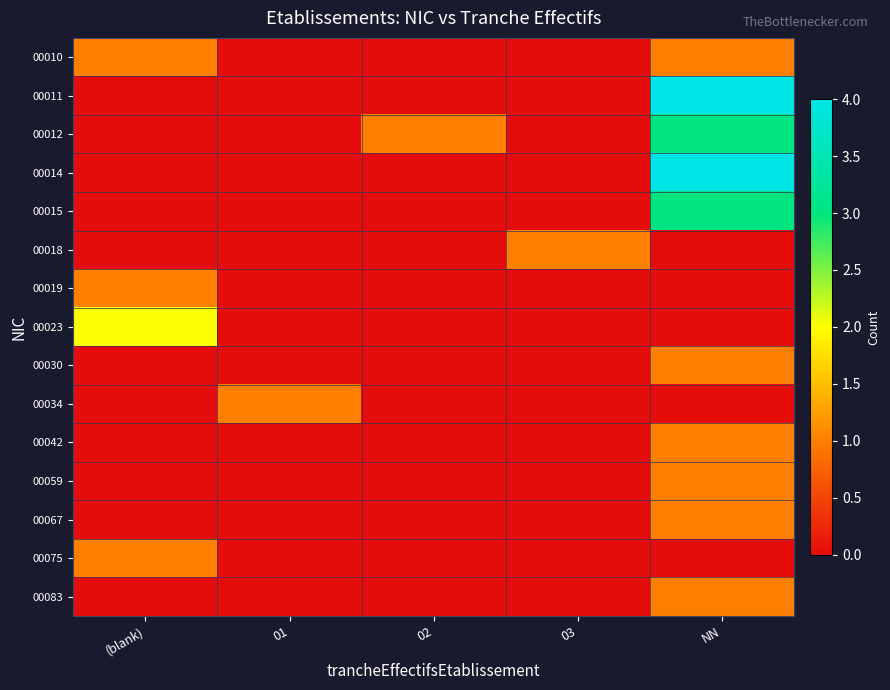

Between (blank) and NN, which series saw the biggest shift?

00011